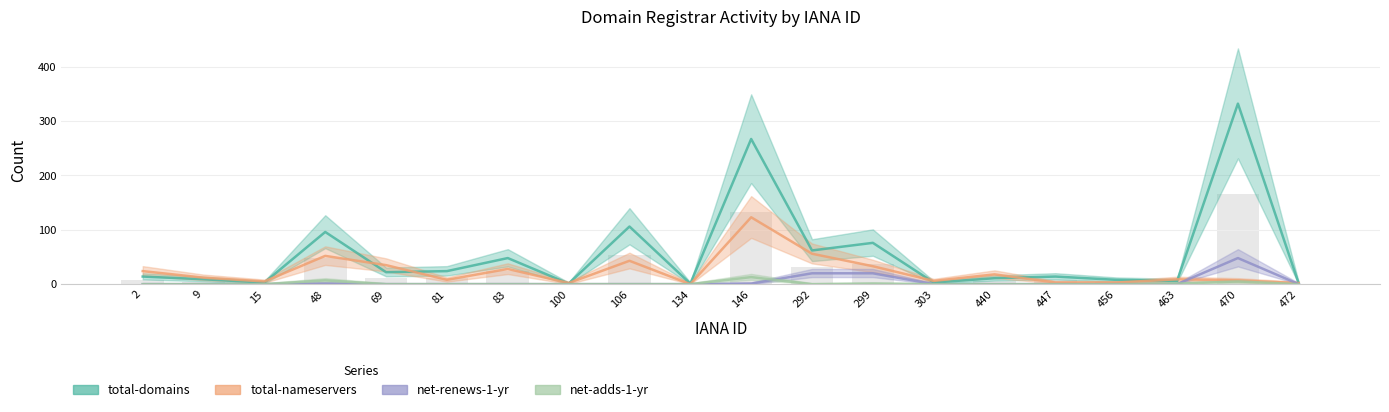

The value of net-renews-1-yr at 69 is -30. True or false?

False